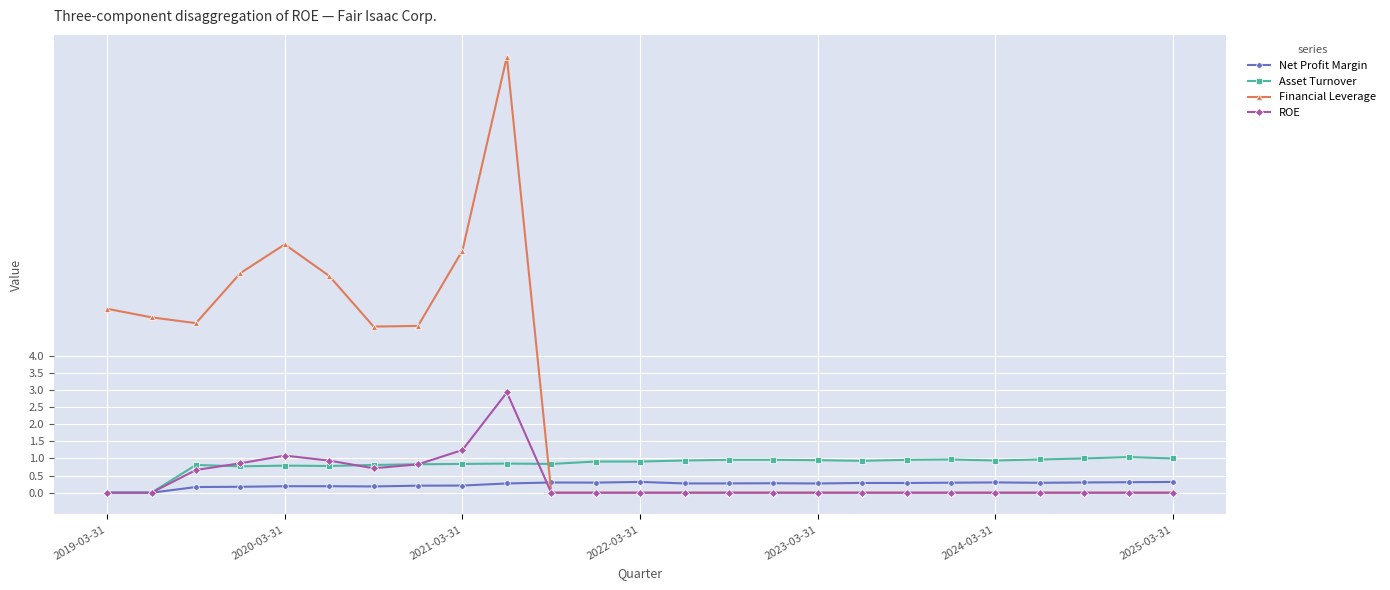

How many times do Financial Leverage and Net Profit Margin cross each other?

1